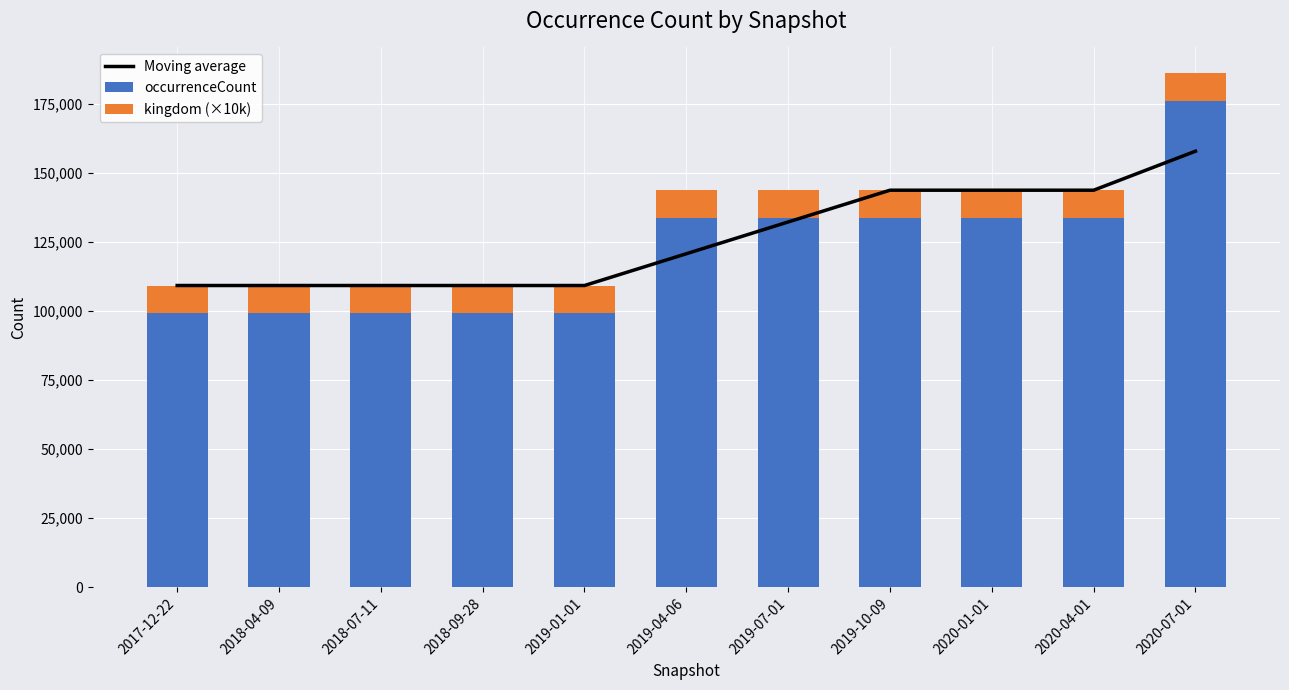

How many values in the Moving average series are below 120800?

5